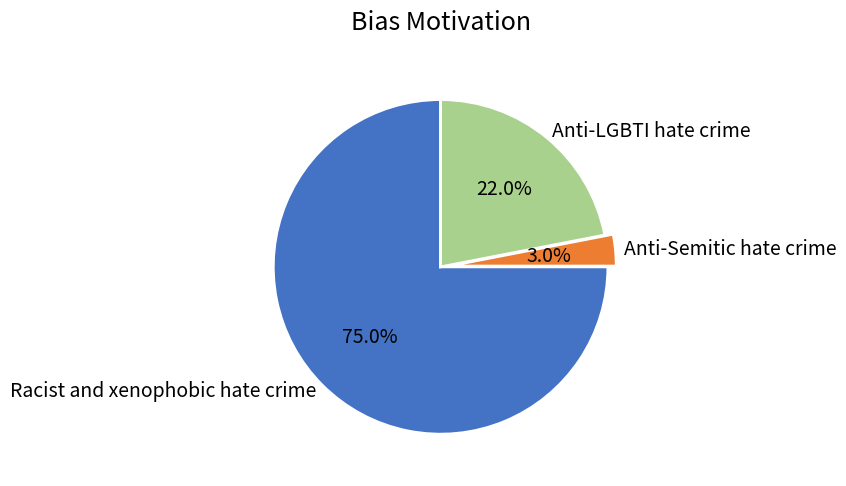

What is the largest slice in the pie chart?

Racist and xenophobic hate crime